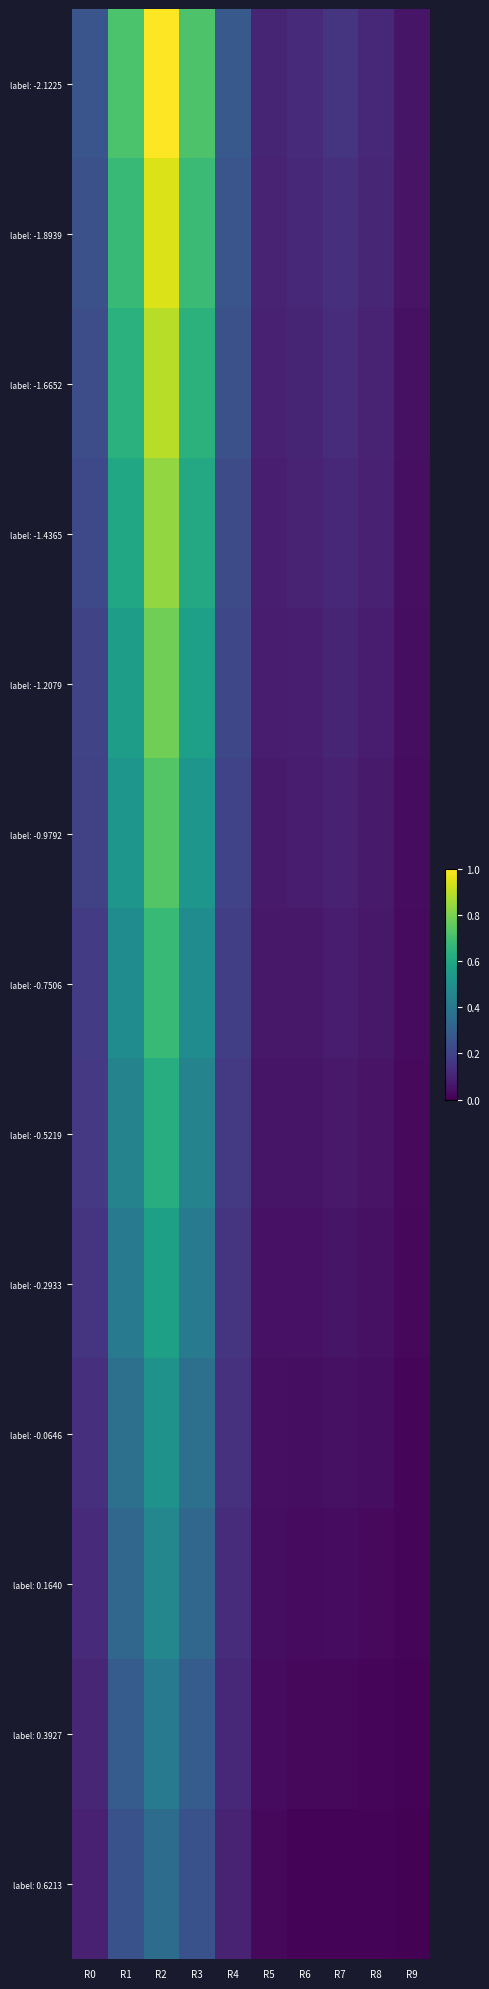

Which series has the largest range (max minus min)?

label: -2.1225